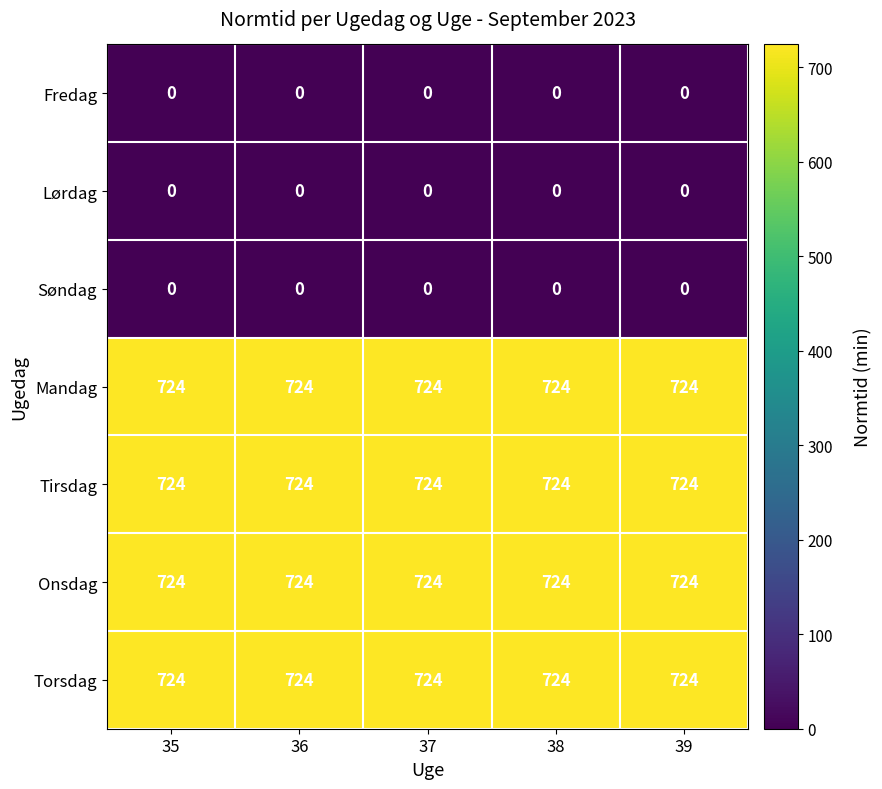

Count the number of data series in this chart.

7